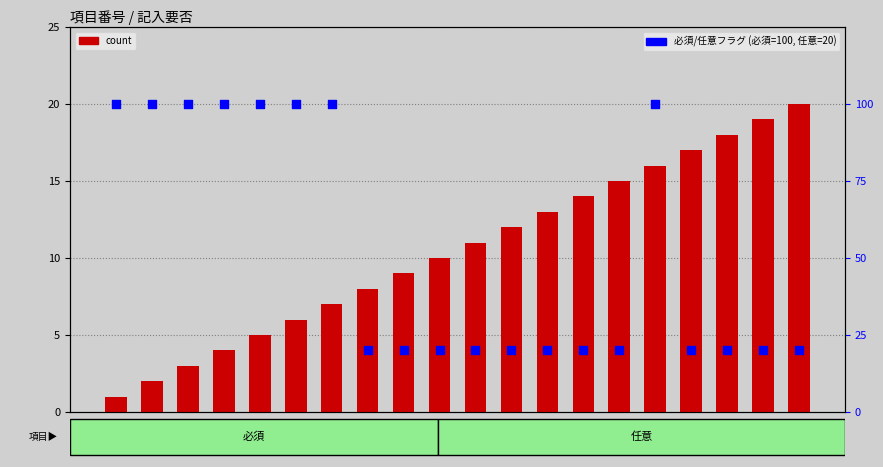

What are all the series names shown in the legend?

count, 必須/任意フラグ